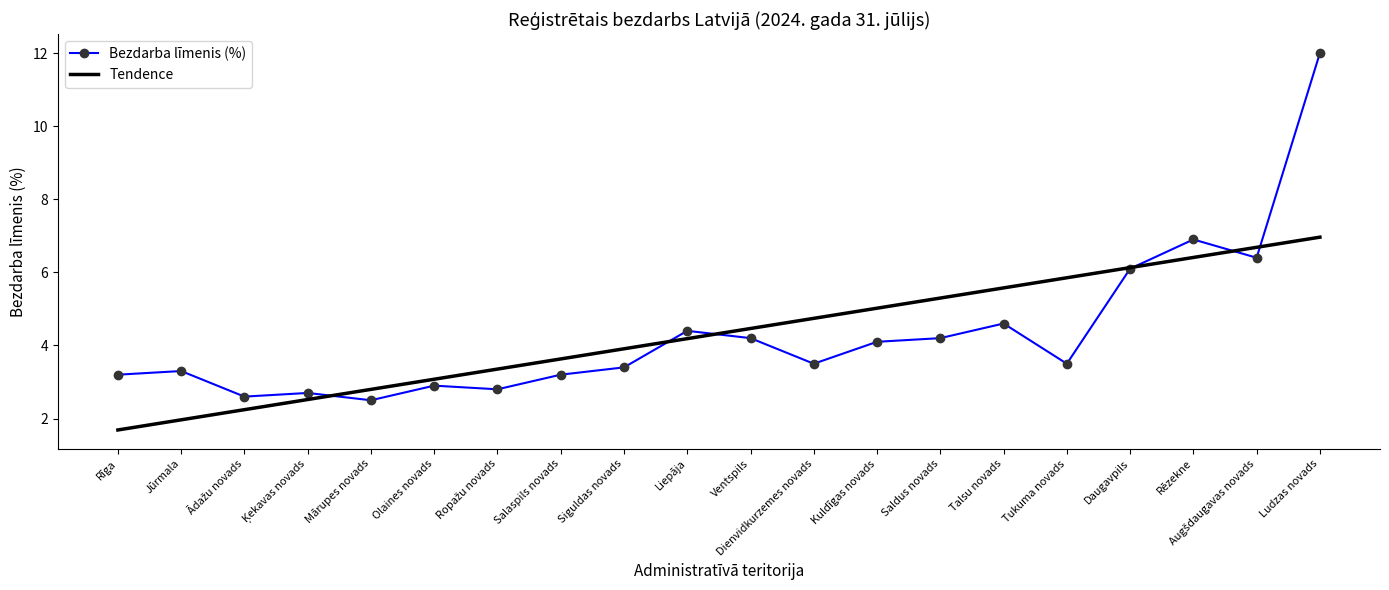

The Bezdarba līmenis (%) series shows 16.9 at Ludzas novads. True or false?

False